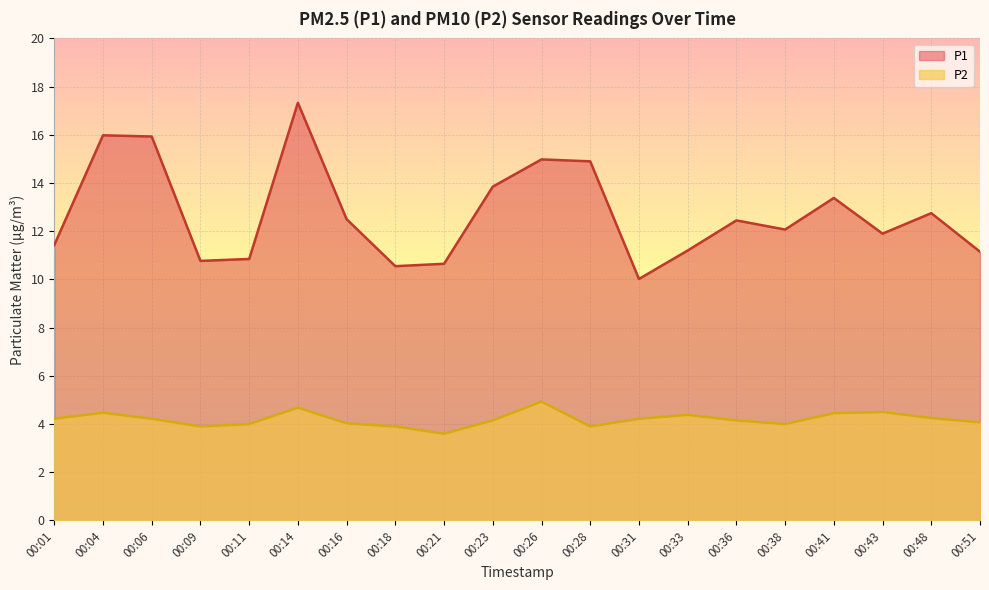

How many values in the P1 series are below 12?

9